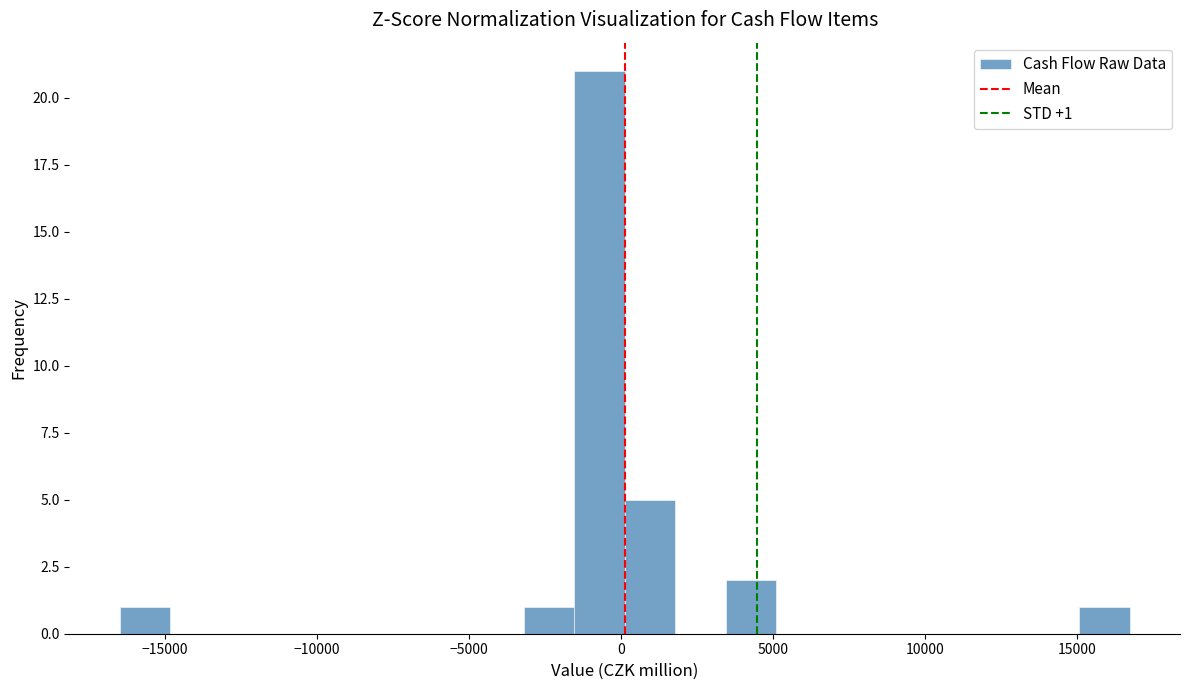

Read against the x-axis, roughly where is the centre of the tallest bar?

-500